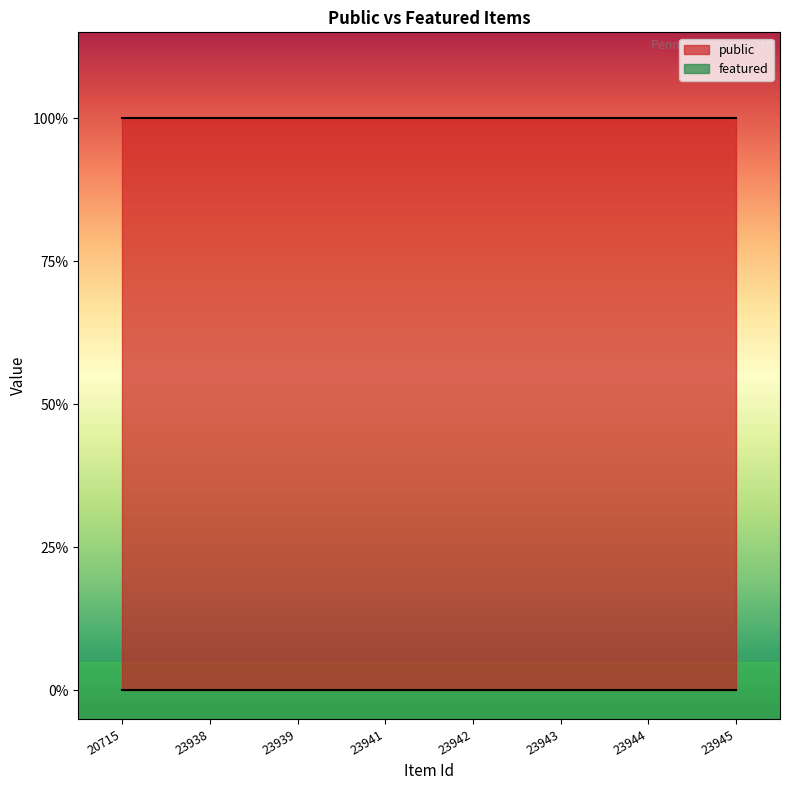

True or false: featured and public cross at least once.

False